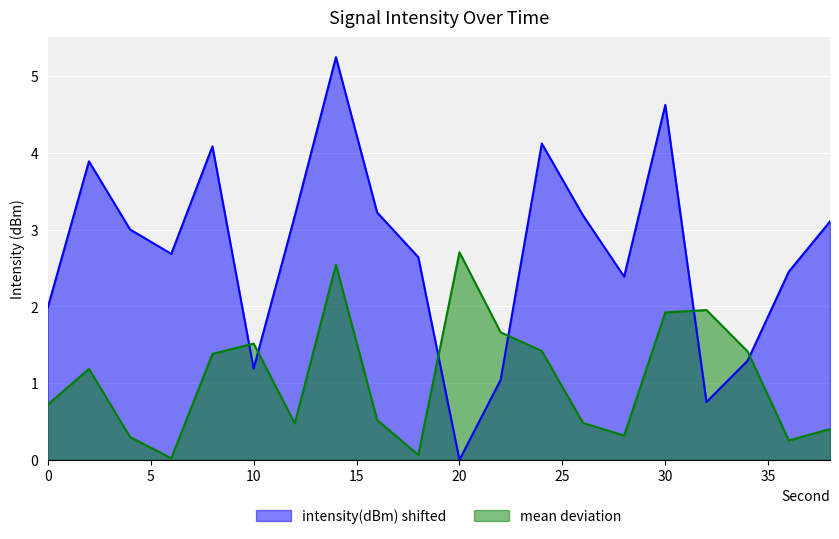

How many values are below 3?

10